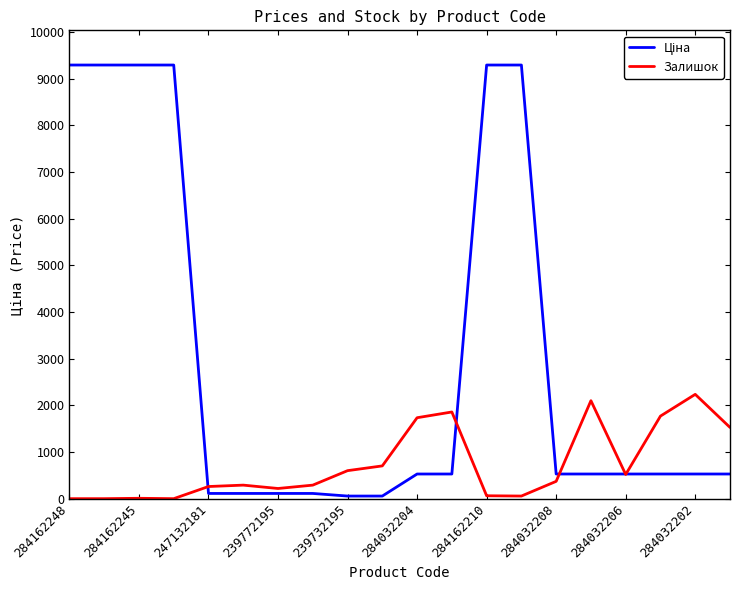

What is the maximum value for Залишок?

2235.0